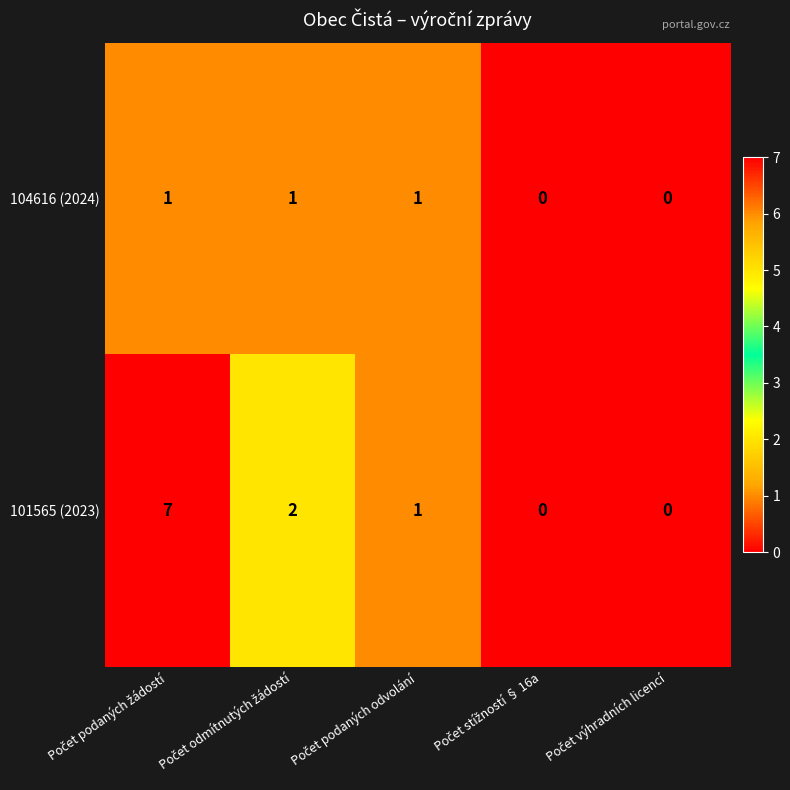

What is the sum of all 104616 (2024) values?

3